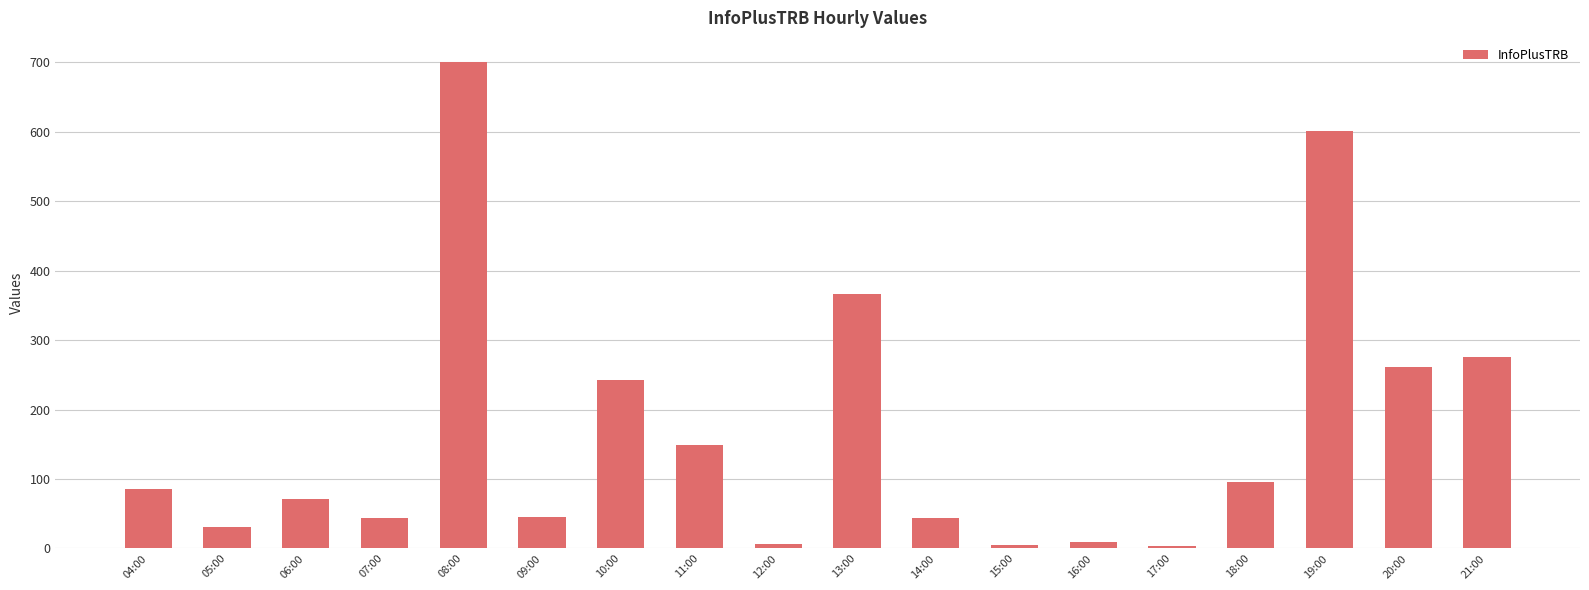

What is the change in value from 06:00 to 14:00?

-27